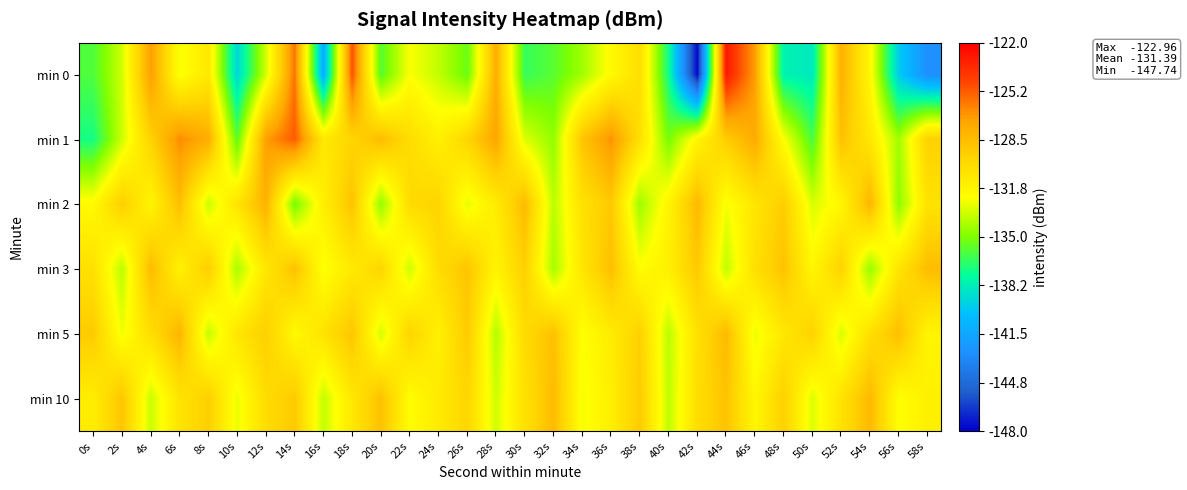

Reading left to right, list all the values displayed in this chart.

min 0: 0s=-136.0	2s=-133.4	4s=-127.0	6s=-132.5	8s=-131.0	10s=-139.2	12s=-133.3	14s=-125.9	16s=-141.2	18s=-125.0	20s=-135.9	22s=-132.5	24s=-133.6	26s=-135.4	28s=-127.7	30s=-136.5	32s=-135.8	34s=-134.3	36s=-132.1	38s=-130.3	40s=-137.3	42s=-147.7	44s=-123.0	46s=-127.0	48s=-138.1	50s=-138.5	52s=-127.8	54s=-132.0	56s=-139.6	58s=-142.8
min 1: 0s=-137.2	2s=-133.4	4s=-129.6	6s=-126.5	8s=-127.7	10s=-135.7	12s=-127.1	14s=-125.2	16s=-131.0	18s=-129.8	20s=-128.5	22s=-130.2	24s=-131.5	26s=-129.8	28s=-127.3	30s=-133.1	32s=-134.6	34s=-128.9	36s=-126.7	38s=-130.4	40s=-135.2	42s=-131.8	44s=-129.3	46s=-127.6	48s=-132.4	50s=-136.1	52s=-128.7	54s=-130.9	56s=-134.3	58s=-129.5
min 2: 0s=-132.1	2s=-129.4	4s=-131.8	6s=-128.6	8s=-133.5	10s=-130.7	12s=-127.9	14s=-135.2	16s=-131.4	18s=-128.8	20s=-134.6	22s=-130.1	24s=-129.7	26s=-132.9	28s=-131.2	30s=-128.4	32s=-133.8	34s=-130.5	36s=-129.1	38s=-134.4	40s=-131.7	42s=-128.3	44s=-132.6	46s=-130.8	48s=-129.3	50s=-133.2	52s=-131.9	54s=-128.1	56s=-134.7	58s=-130.6
min 3: 0s=-130.5	2s=-133.8	4s=-128.4	6s=-131.6	8s=-129.3	10s=-134.1	12s=-130.9	14s=-128.7	16s=-132.5	18s=-131.1	20s=-129.8	22s=-133.4	24s=-130.2	26s=-128.9	28s=-131.7	30s=-129.5	32s=-134.2	34s=-130.8	36s=-128.6	38s=-132.3	40s=-131.4	42s=-129.1	44s=-133.7	46s=-130.4	48s=-128.8	50s=-131.9	52s=-129.6	54s=-134.5	56s=-130.7	58s=-128.5
min 5: 0s=-129.2	2s=-132.7	4s=-130.3	6s=-128.1	8s=-133.6	10s=-130.8	12s=-129.4	14s=-132.1	16s=-130.6	18s=-128.9	20s=-133.3	22s=-129.7	24s=-131.5	26s=-129.2	28s=-133.9	30s=-130.1	32s=-128.7	34s=-132.4	36s=-131.2	38s=-129.5	40s=-133.8	42s=-130.5	44s=-128.3	46s=-132.8	48s=-130.9	50s=-129.6	52s=-133.2	54s=-130.4	56s=-128.6	58s=-131.8
min 10: 0s=-131.3	2s=-128.9	4s=-133.5	6s=-130.7	8s=-129.4	10s=-132.8	12s=-130.2	14s=-129.1	16s=-133.6	18s=-130.9	20s=-128.7	22s=-132.3	24s=-131.1	26s=-129.8	28s=-133.4	30s=-130.5	32s=-128.4	34s=-132.6	36s=-131.4	38s=-129.2	40s=-133.7	42s=-130.3	44s=-128.8	46s=-131.9	48s=-129.5	50s=-133.1	52s=-130.6	54s=-128.3	56s=-132.4	58s=-131.5